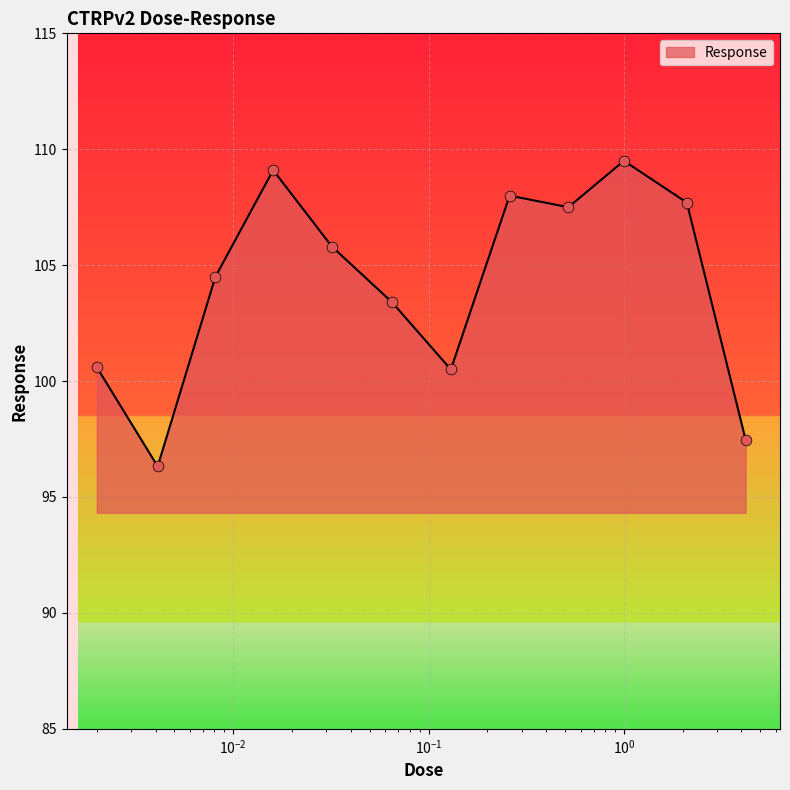

What is the difference between the maximum and minimum values?

13.2